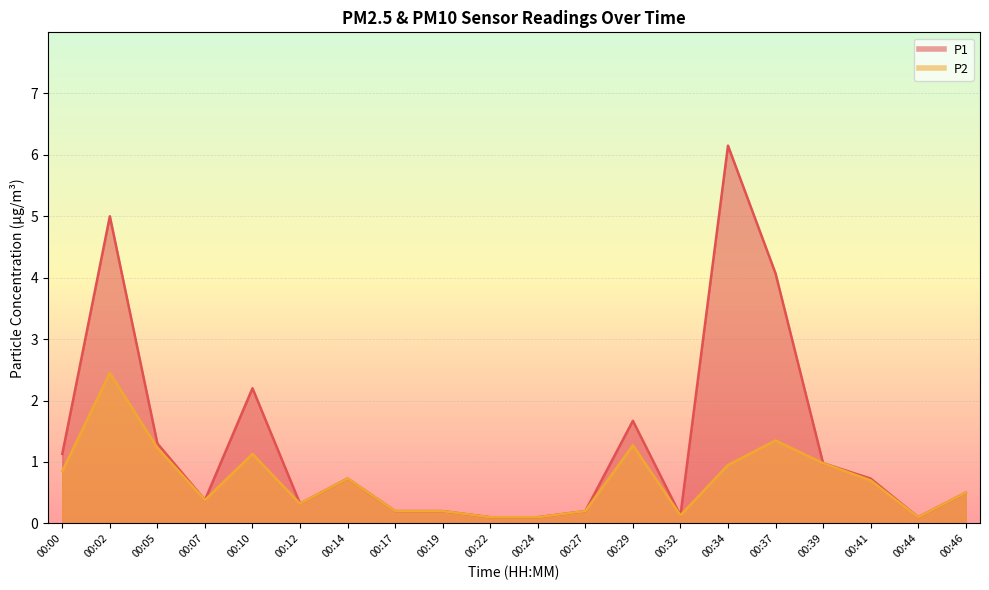

What is the maximum value shown in the chart?

6.2